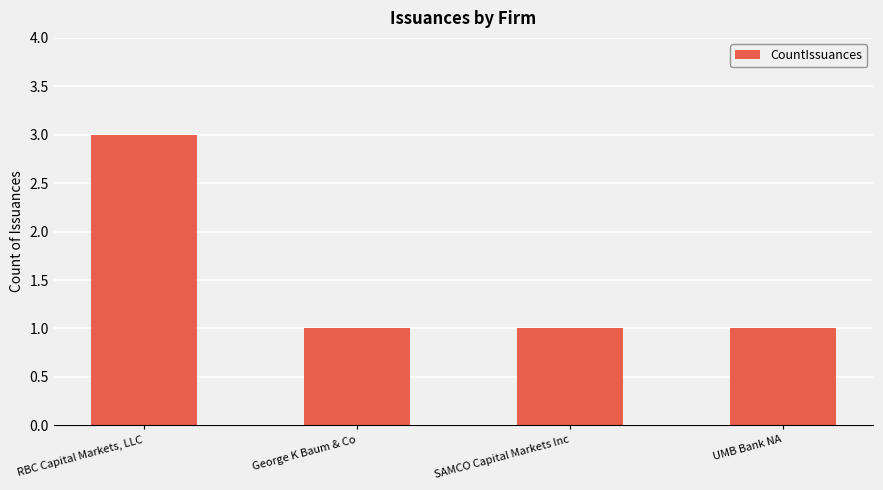

Which category has the highest value across all series?

RBC Capital Markets, LLC